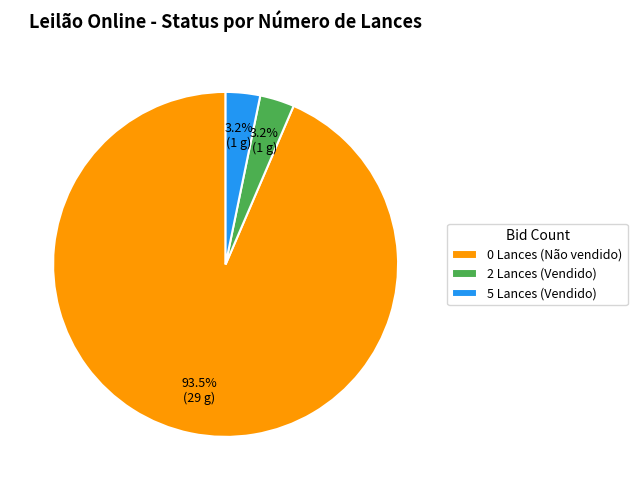

Which slice represents more than half of the pie?

0 Lances (Não vendido)